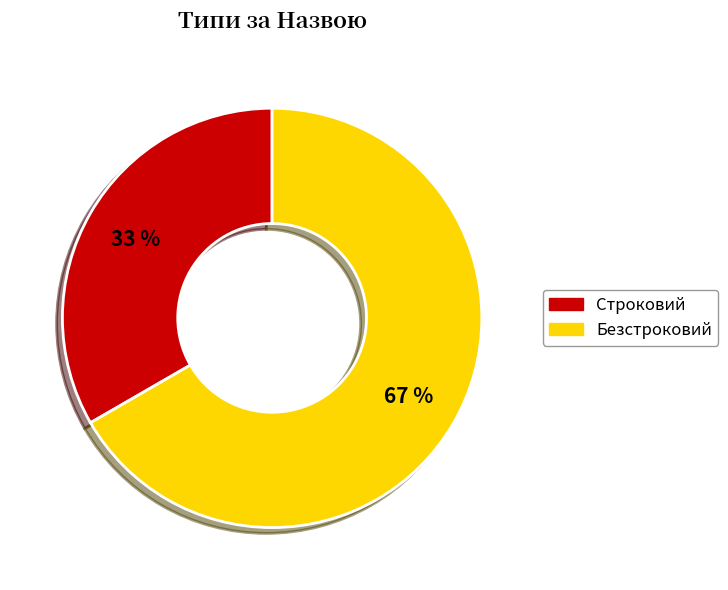

What percentage is the Строковий slice, to the nearest percent?

33%